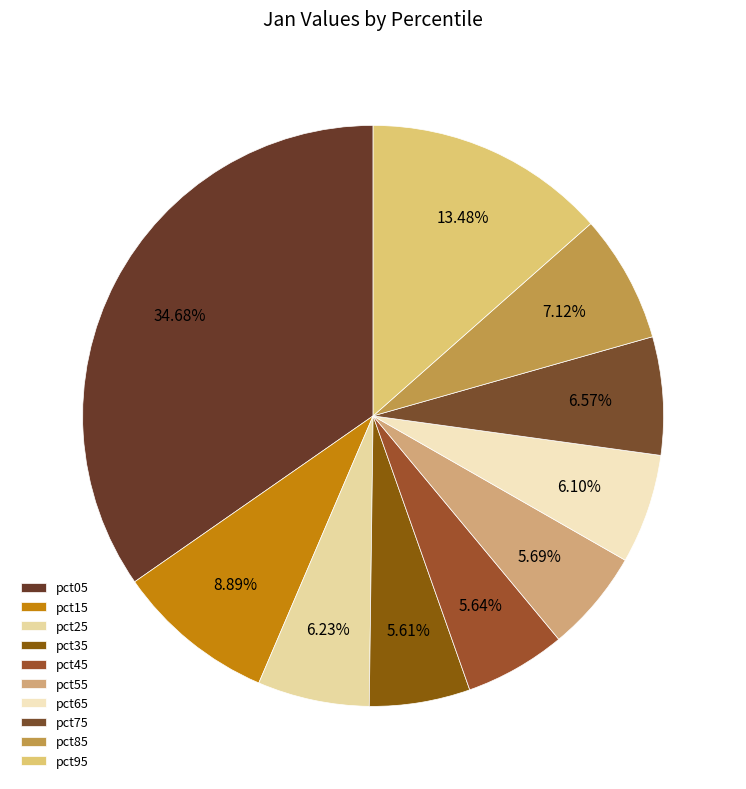

To the nearest percent, what is the difference between the largest and smallest slice percentages?

29%